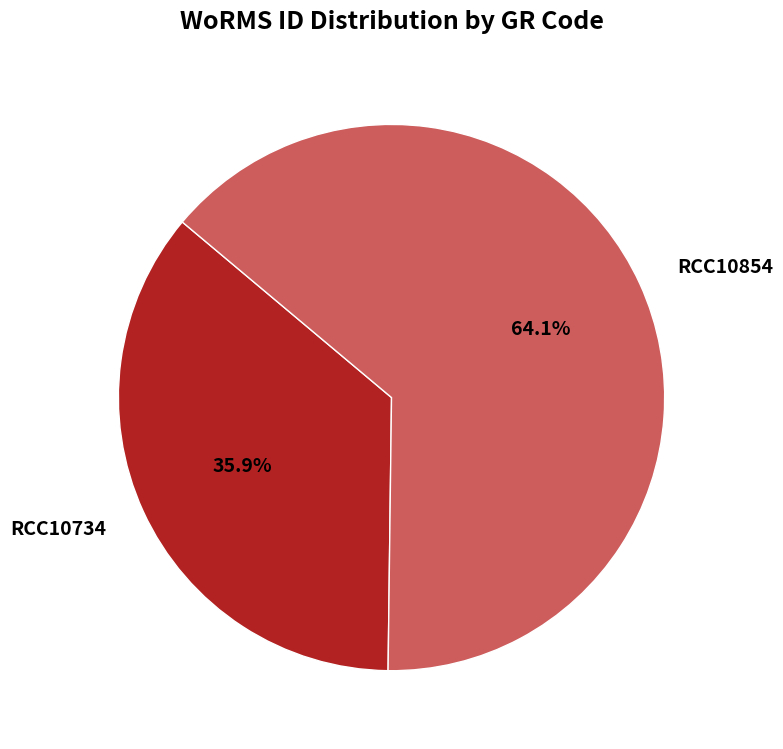

Which category has the smallest portion of the pie?

RCC10734